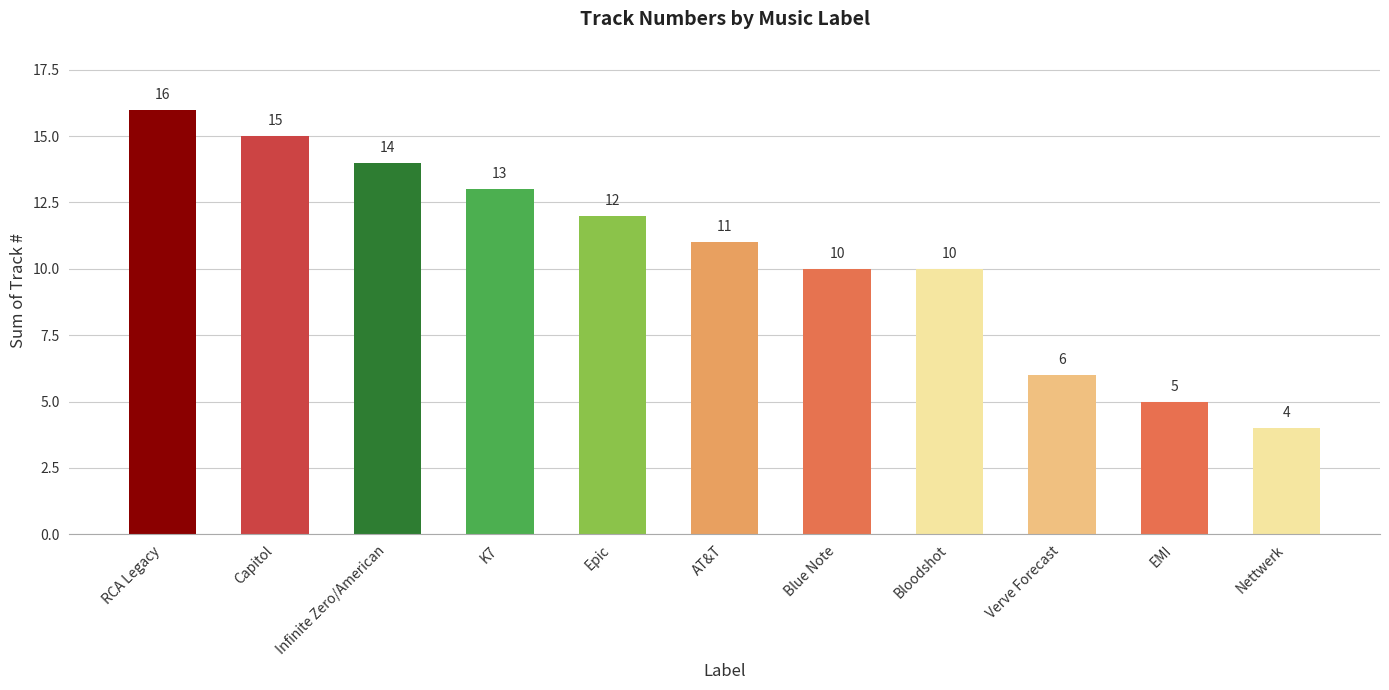

How many bars are there in total?

11